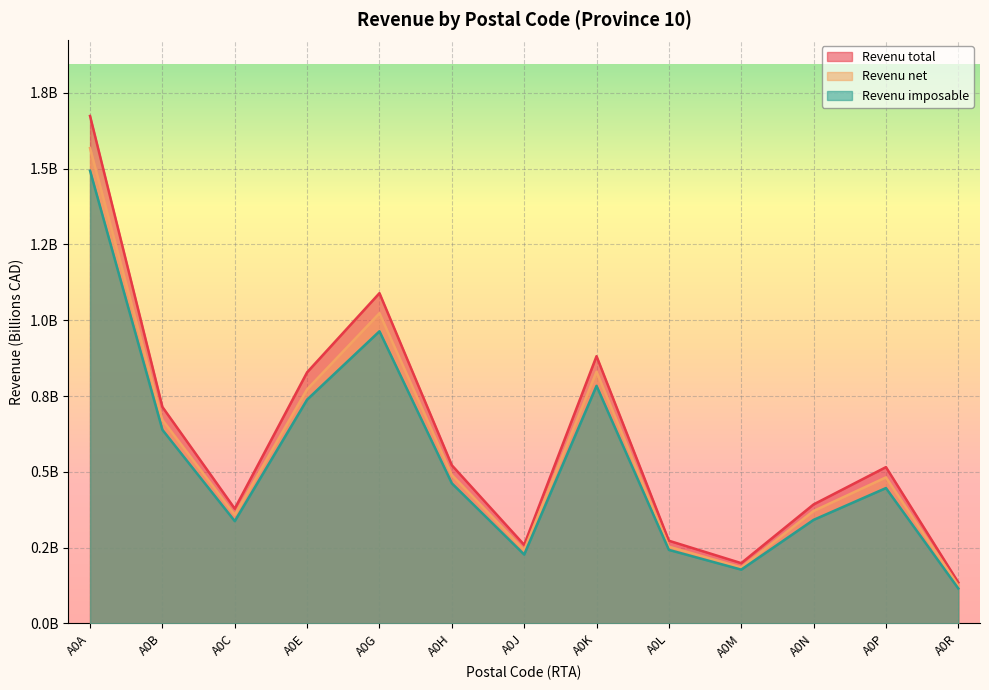

True or false: Revenu imposable and Revenu net intersect in this chart.

False